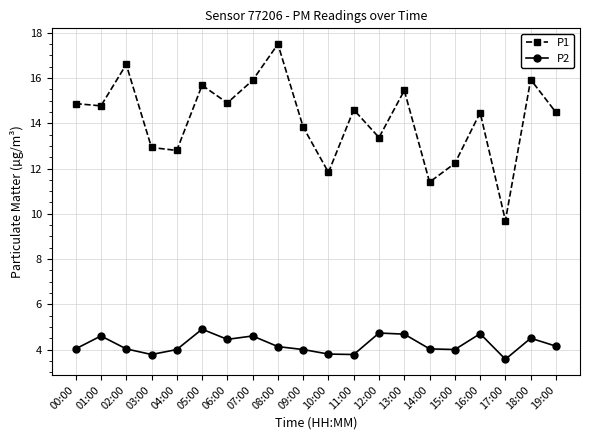

At which category does P1 reach its first local peak?

02:00